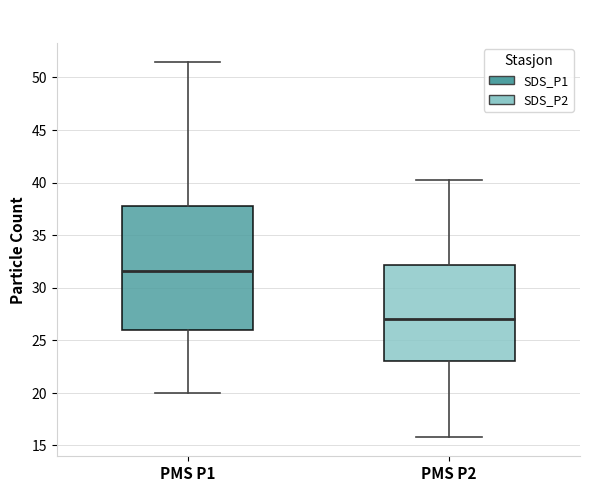

Where is the lower edge of the box for PMS P1 on the y-axis? The values are not printed on the chart, so give them approximately, as read against the axis.

26.0